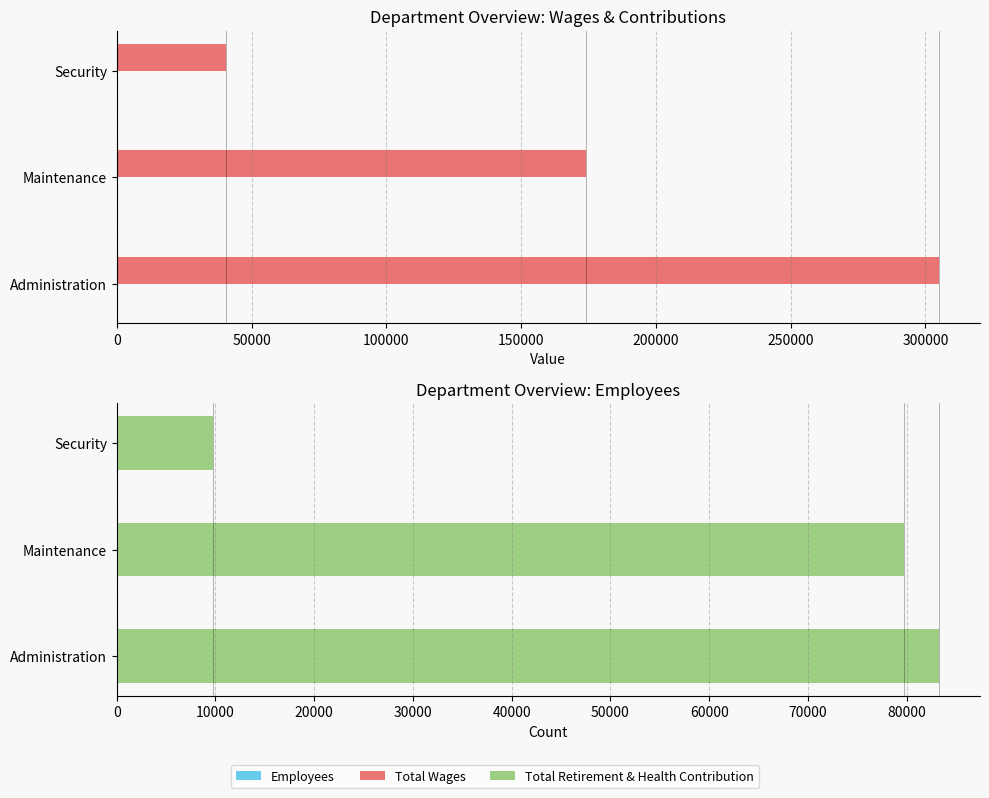

What is the smallest value displayed?

4